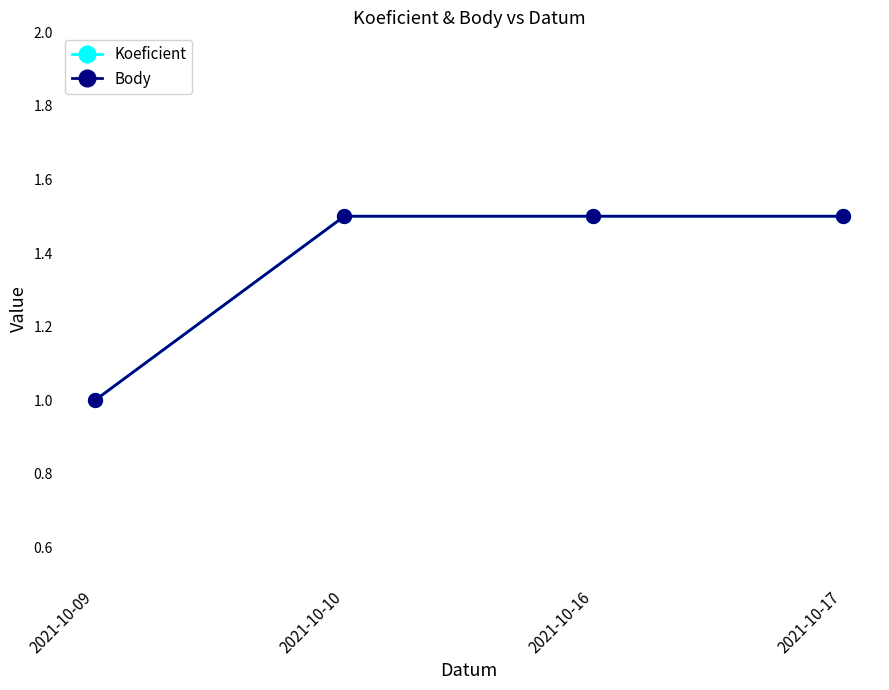

What is the value of the Body point at the 2nd from the left?

1.5